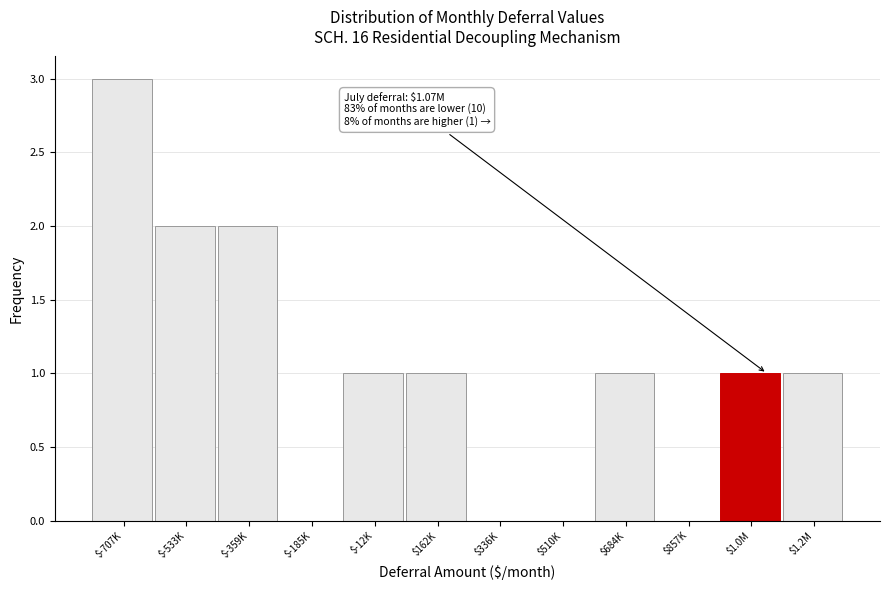

The chart shows a value of 2 at $-533K. True or false?

True